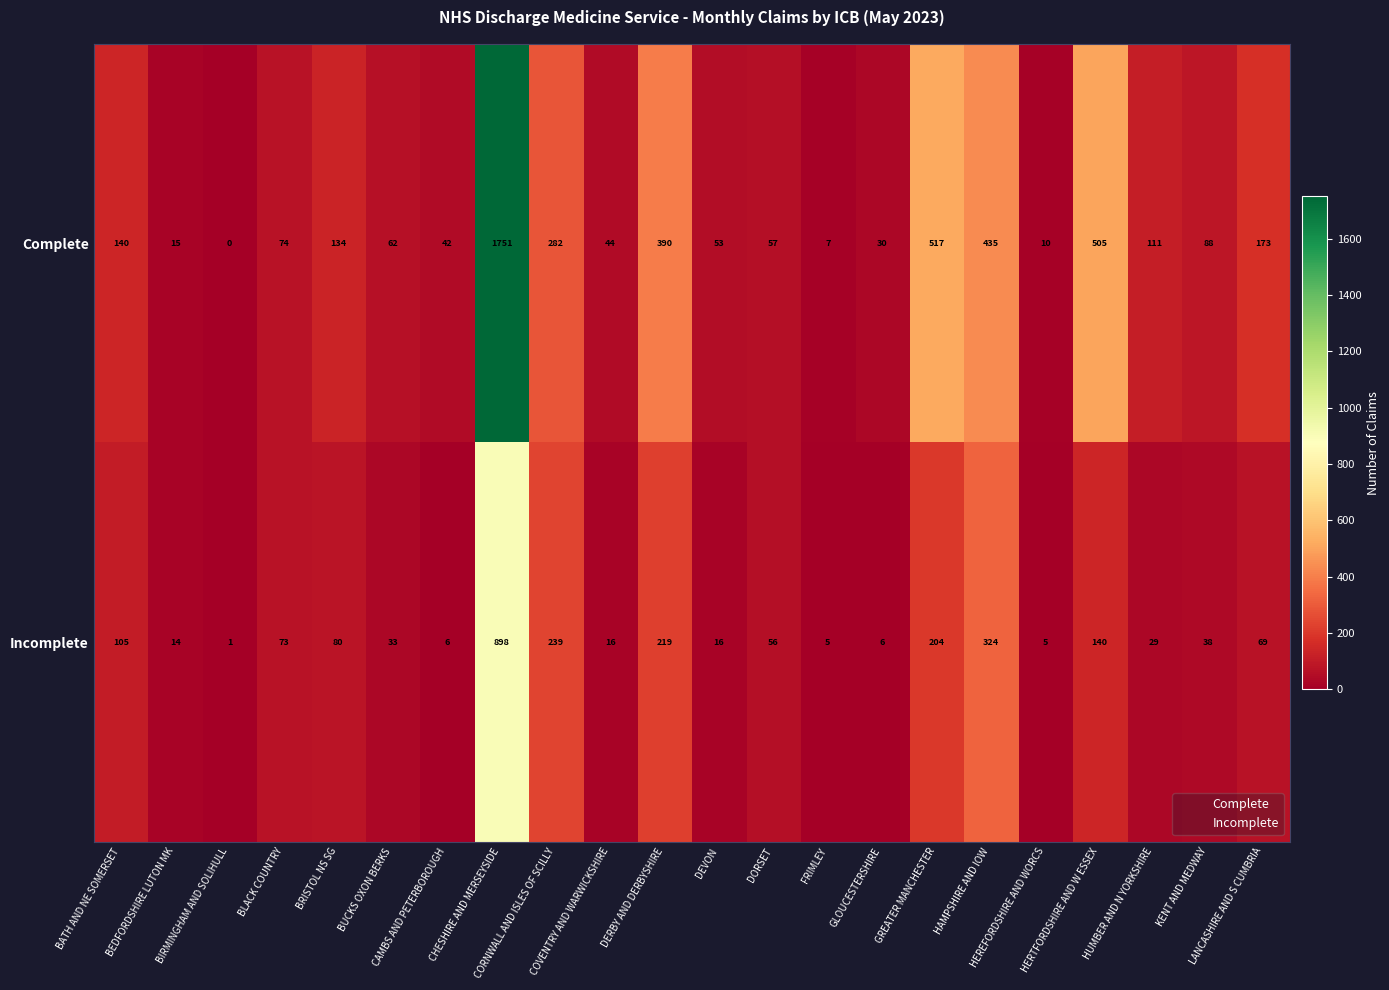

Which series has the largest total across all categories?

Complete